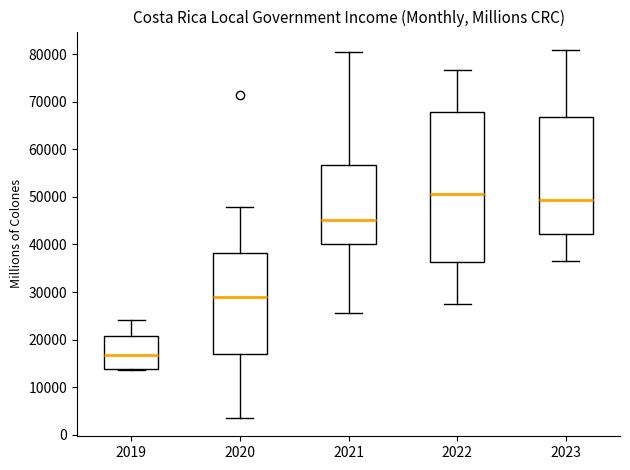

Reading left to right, read every box against the y-axis: the position of its median line, the range the box covers, and the ends of its whiskers. The values are not printed on the chart, so give them approximately, as read against the axis.

2019: median 17000, box 14000 to 21000, whiskers 14000 to 24000
2020: median 29000, box 17000 to 38000, whiskers 4000 to 48000
2021: median 45000, box 40000 to 57000, whiskers 26000 to 80000
2022: median 51000, box 36000 to 68000, whiskers 27000 to 77000
2023: median 49000, box 42000 to 67000, whiskers 37000 to 81000